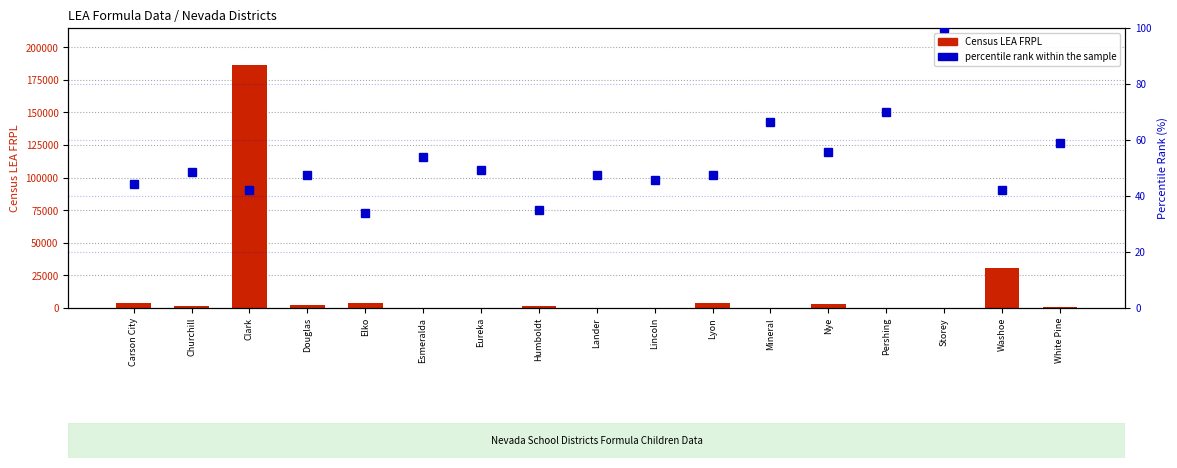

Reading left to right, transcribe all the data shown in this chart.

Census LEA FRPL: Carson City=3841.0	Churchill=1700.0	Clark=186717.0	Douglas=2047.0	Elko=3482.0	Esmeralda=39.0	Eureka=63.0	Humboldt=1316.0	Lander=312.0	Lincoln=363.0	Lyon=4166.0	Mineral=259.0	Nye=3225.0	Pershing=329.0	Storey=19.0	Washoe=30414.0	White Pine=411.0
percentile rank within the sample: Carson City=44.2	Churchill=48.6	Clark=42.2	Douglas=47.5	Elko=33.9	Esmeralda=53.8	Eureka=49.2	Humboldt=35.0	Lander=47.4	Lincoln=45.7	Lyon=47.4	Mineral=66.4	Nye=55.8	Pershing=69.9	Storey=100.0	Washoe=42.3	White Pine=58.9